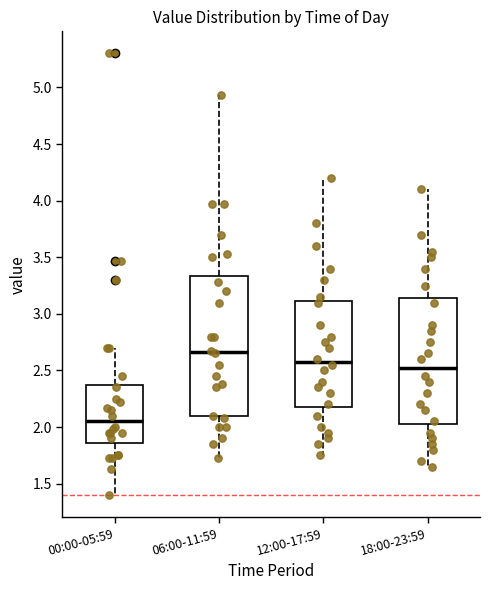

Reading left to right, read every box against the y-axis: the position of its median line, the range the box covers, and the ends of its whiskers. The values are not printed on the chart, so give them approximately, as read against the axis.

00:00-05:59: median 2.05, box 1.85 to 2.40, whiskers 1.40 to 2.70
06:00-11:59: median 2.65, box 2.10 to 3.35, whiskers 1.75 to 4.95
12:00-17:59: median 2.60, box 2.20 to 3.10, whiskers 1.75 to 4.20
18:00-23:59: median 2.55, box 2.05 to 3.15, whiskers 1.65 to 4.10